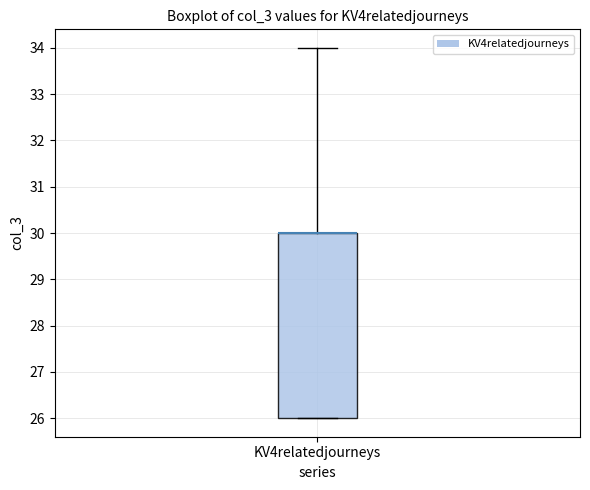

Transcribe this box plot: give where the median line is, the range the box spans, and where the two whiskers end, as read against the y-axis. The values are not printed on the chart, so give them approximately, as read against the axis.

median 30 (drawn on the box's upper edge), box 26 to 30, whiskers 26 to 34